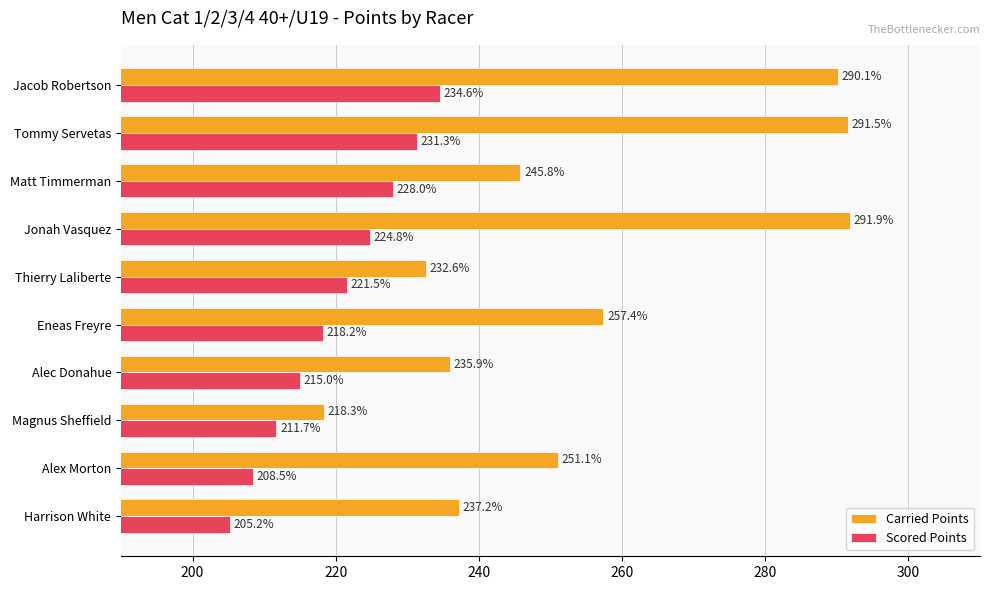

What is the highest value of the Scored Points series?

234.6